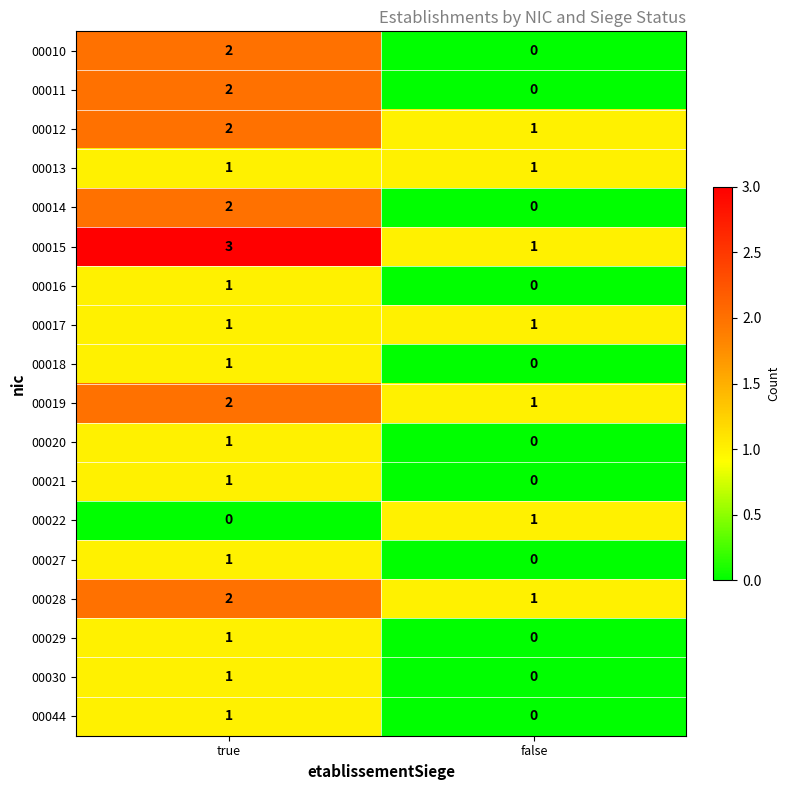

Read the 00015 value at true.

3